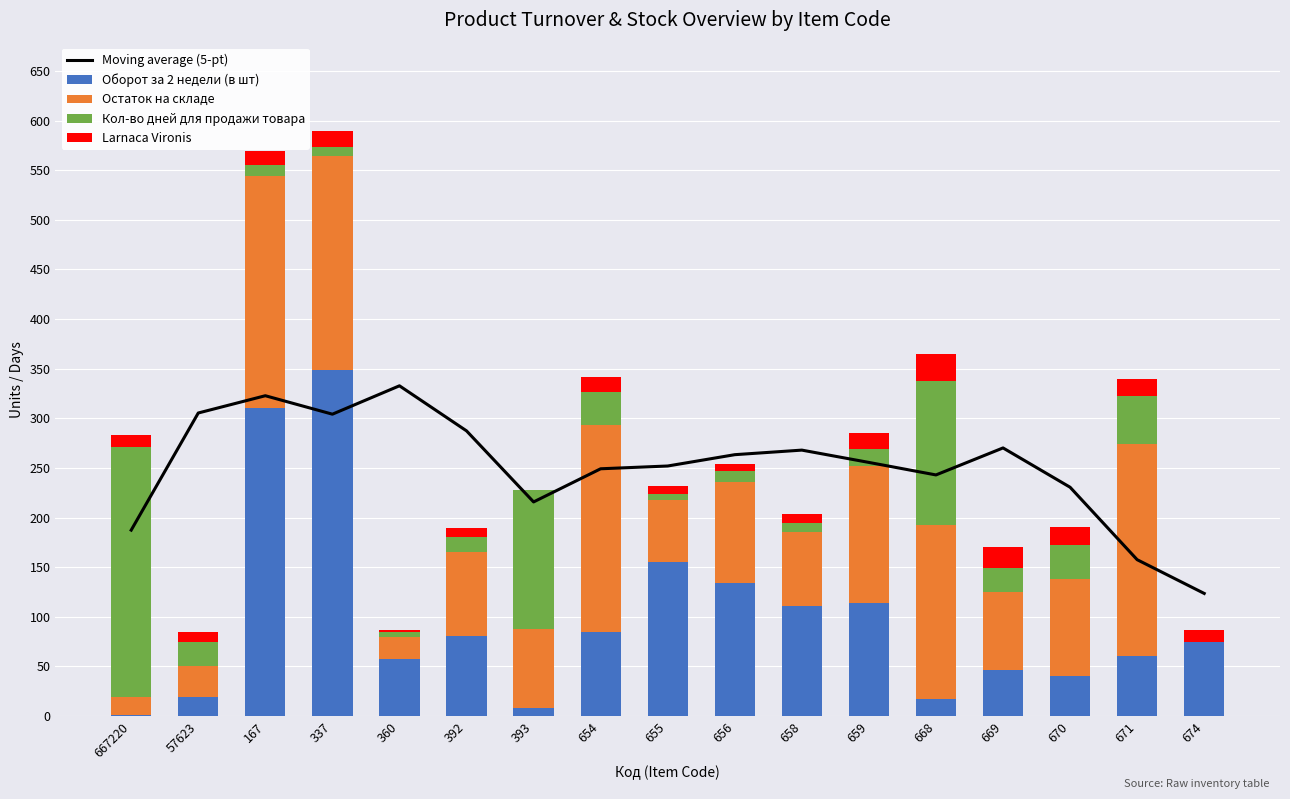

How many data points in Остаток на складе are less than 84?

8